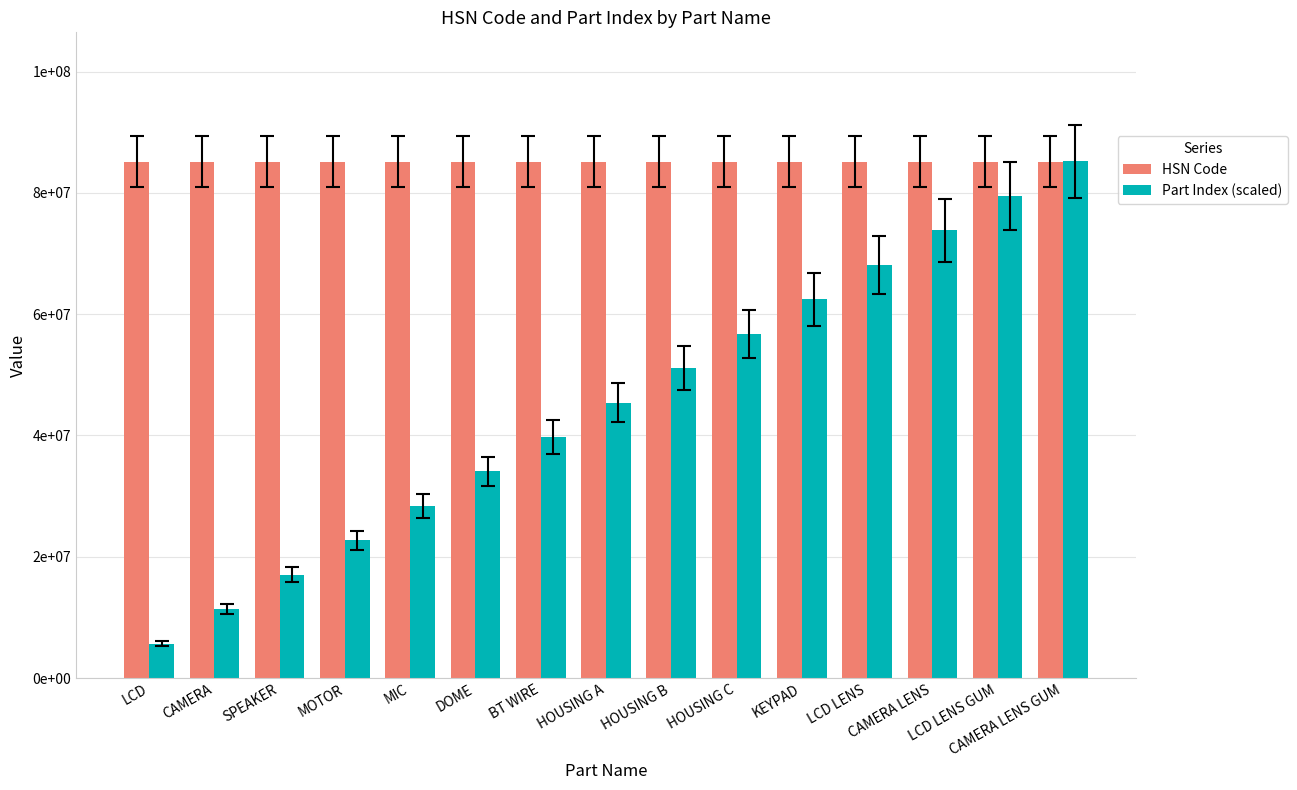

What is the label of the 4th bar from the right?

LCD LENS